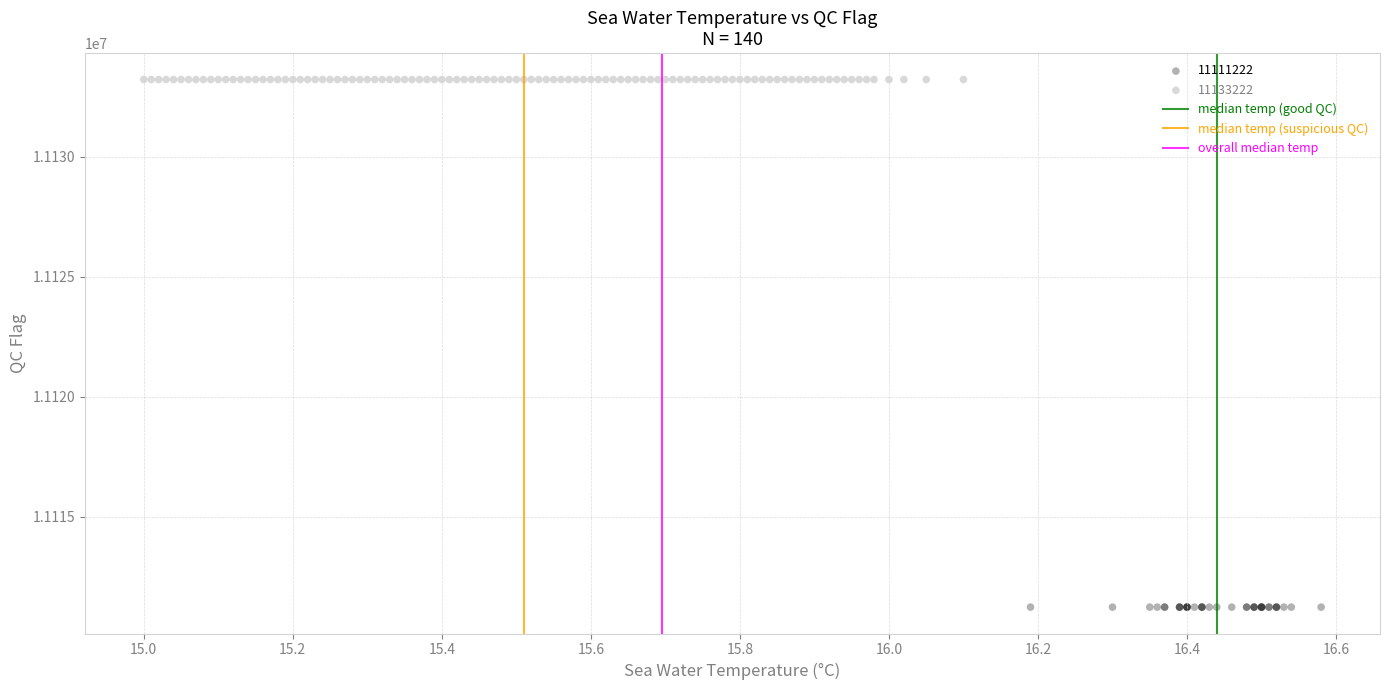

Which series reaches the minimum Y coordinate?

11111222